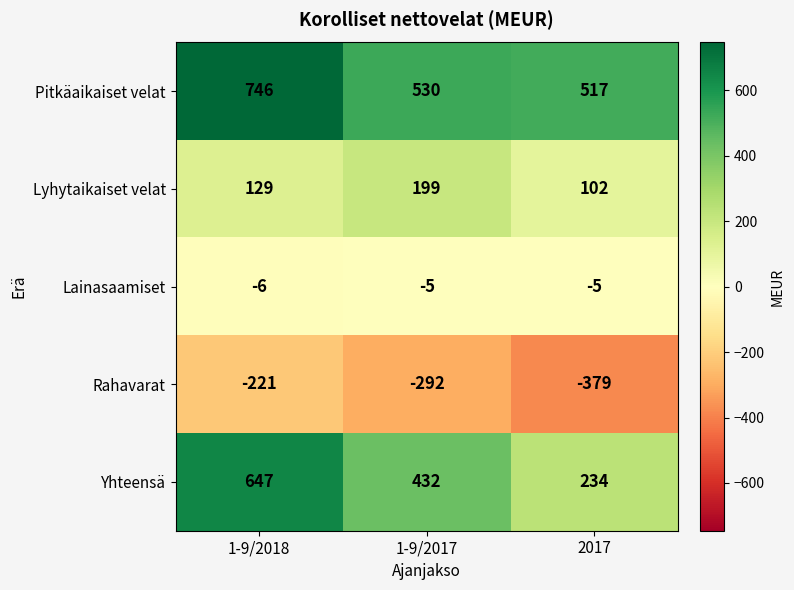

At which category is the sum across all series the highest?

1-9/2018